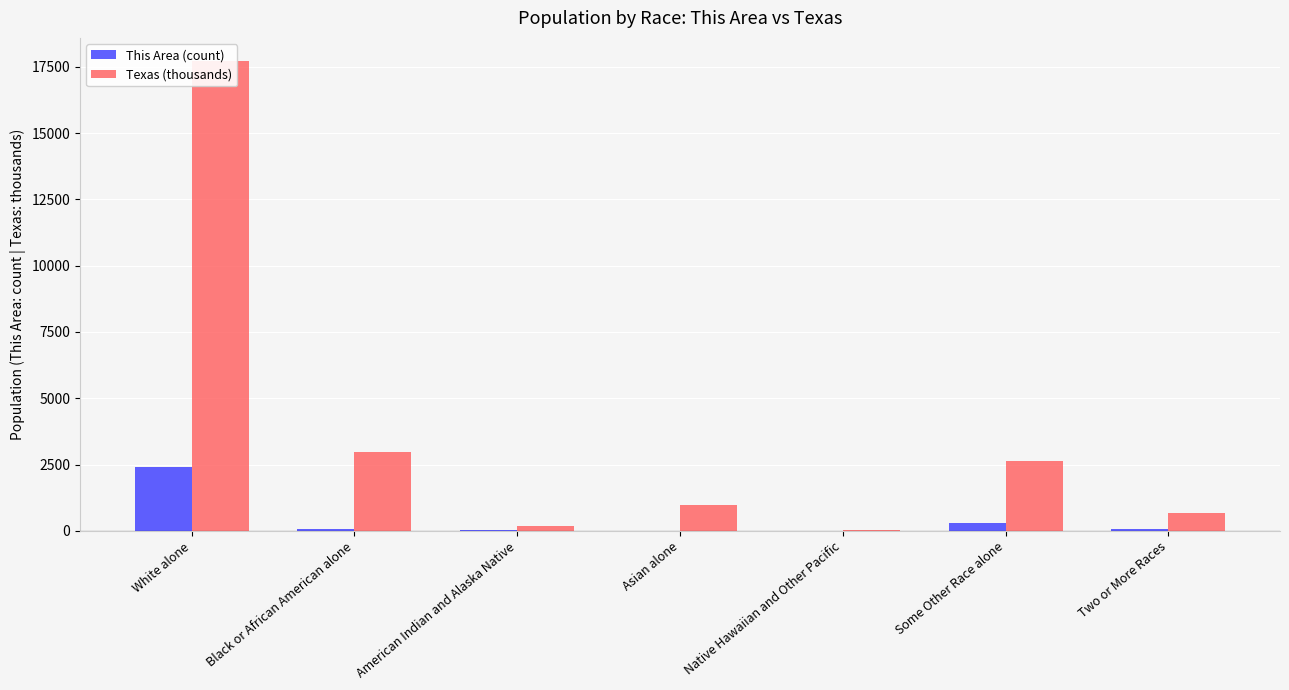

Does the chart contain any negative values?

No